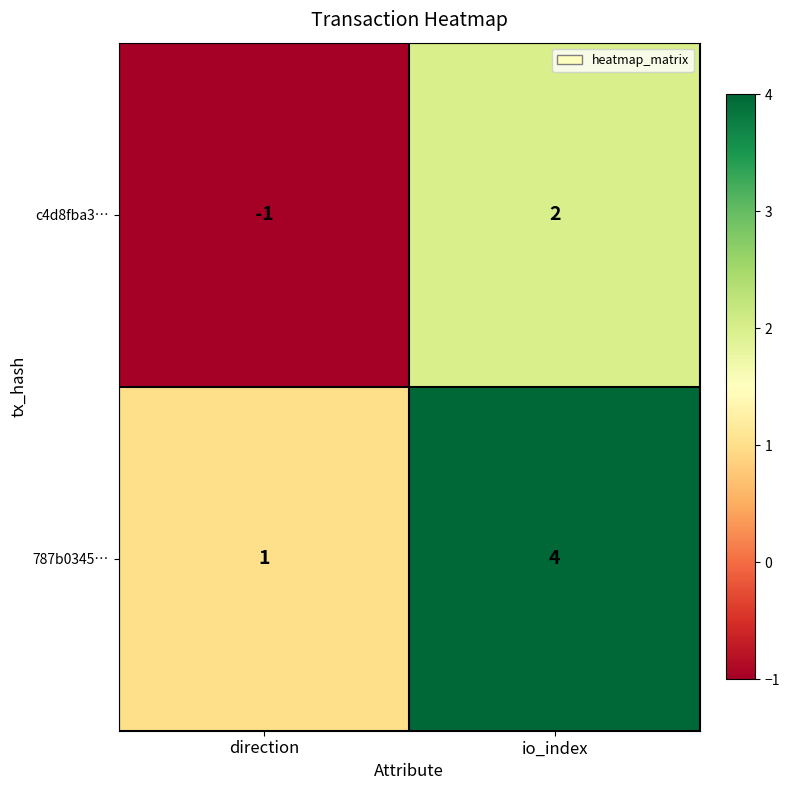

True or false: 787b0345… has a value of 1 at direction.

True